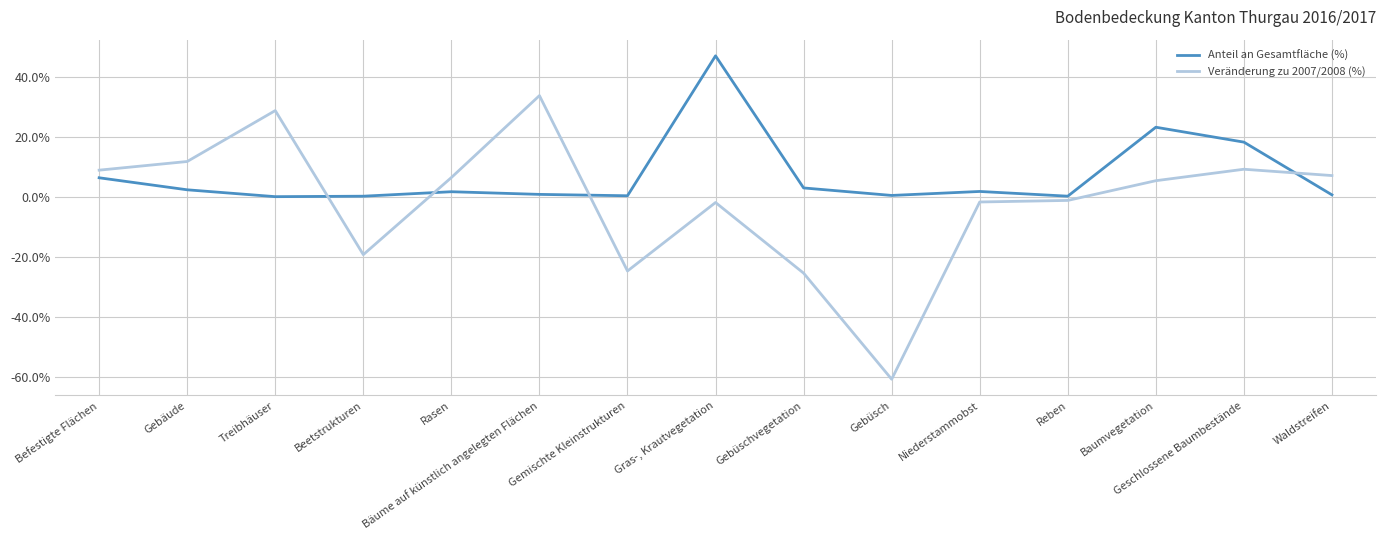

At which category does the chart reach its peak across all series?

Gras-, Krautvegetation